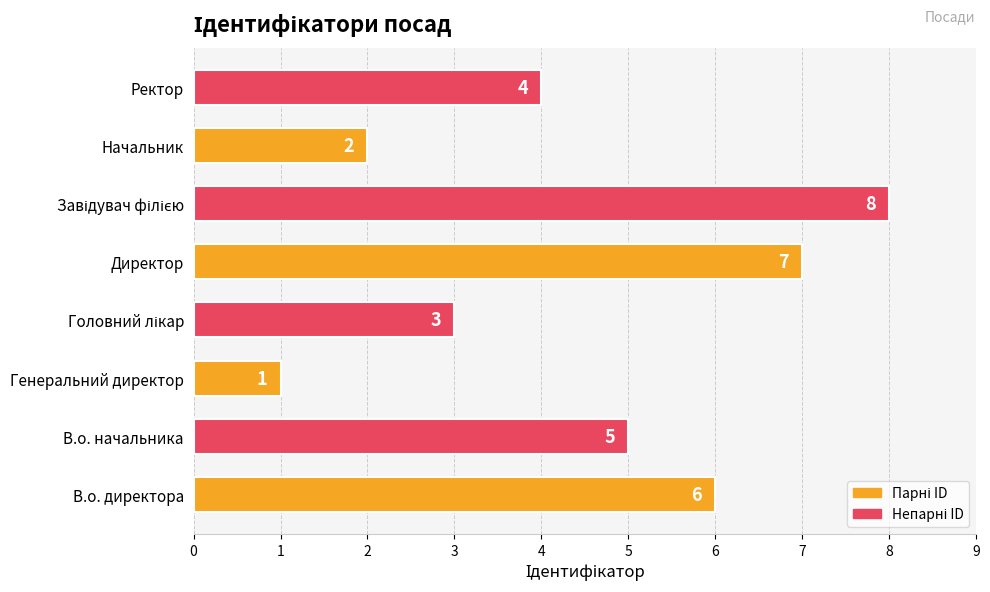

How many values are below 5?

4